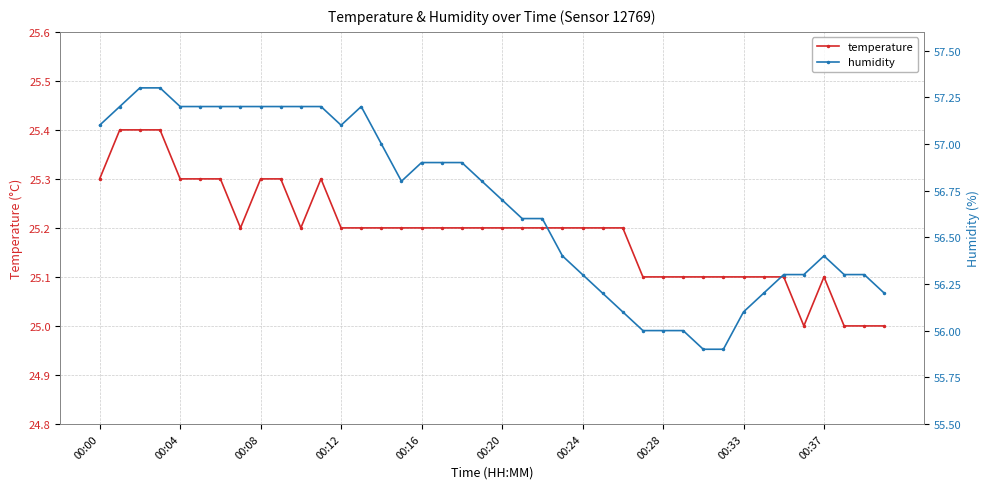

True or false: temperature and humidity intersect in this chart.

False